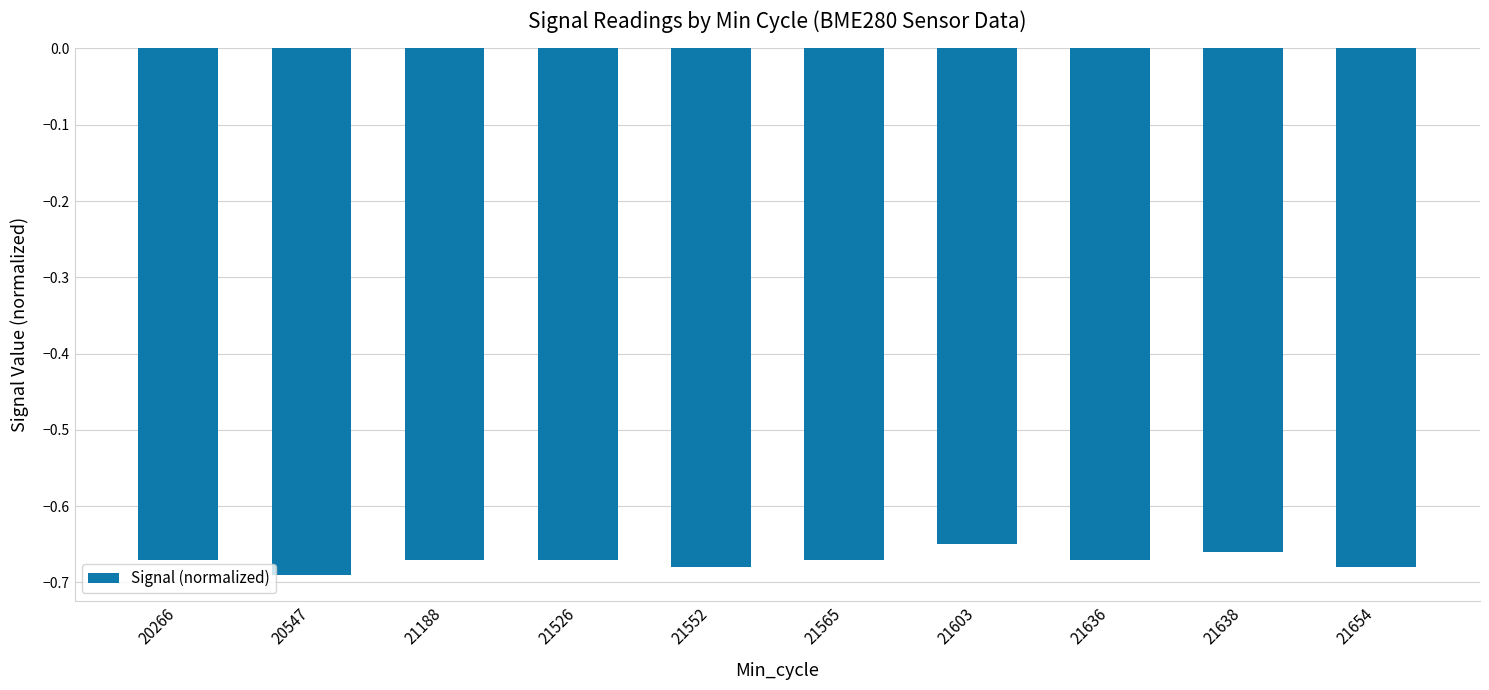

Which category has the lowest value across all series?

20547